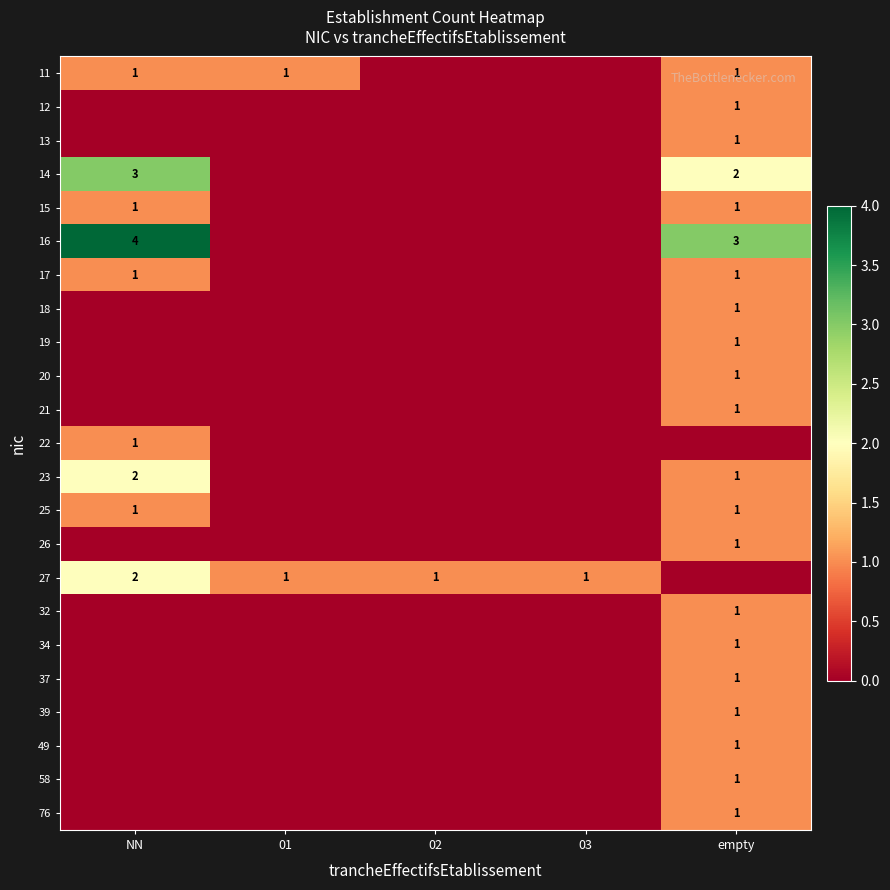

At how many categories does at least one series exceed 1?

2